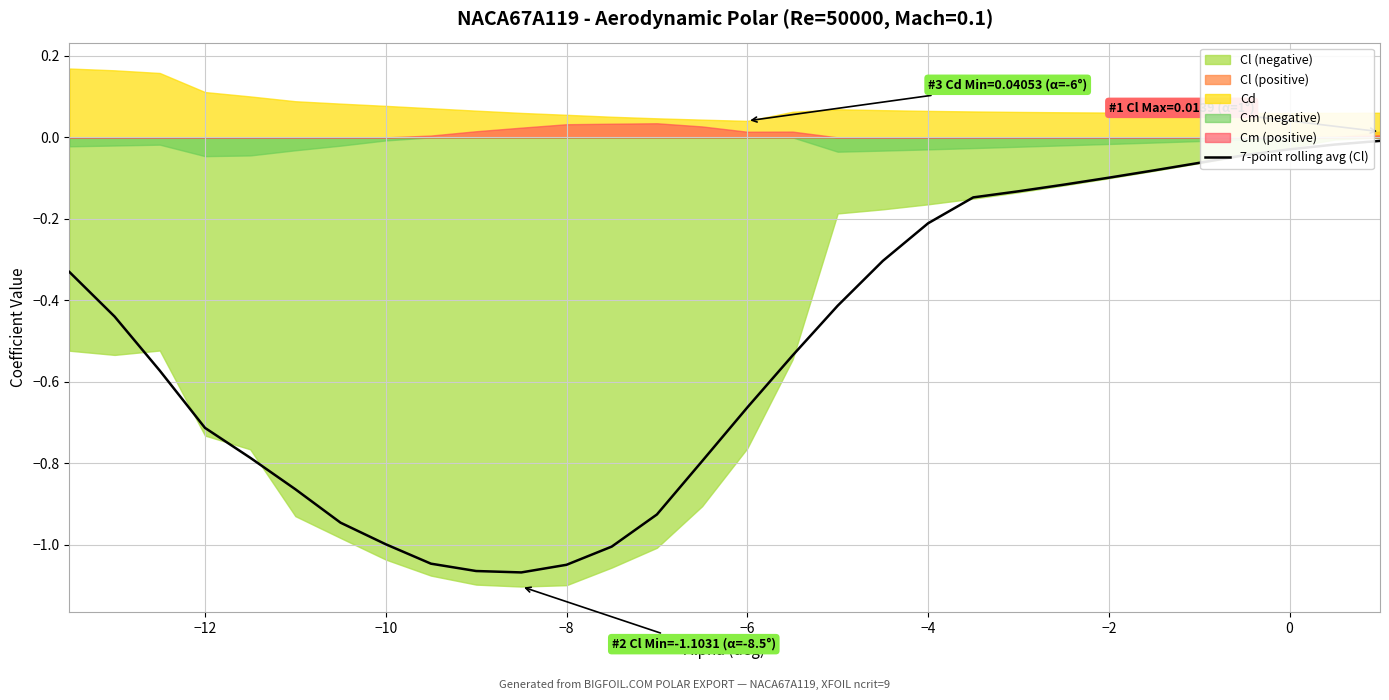

Reading left to right, extract all data points from this chart.

-0.3	-0.4	-0.6	-0.7	-0.8	-0.9	-0.9	-1.0	-1.0	-1.1	-1.1	-1.0	-1.0	-0.9	-0.8	-0.7	-0.5	-0.4	-0.3	-0.2	-0.1	-0.1	-0.1	-0.1	-0.1	-0.1	-0.0	-0.0	-0.0	-0.0